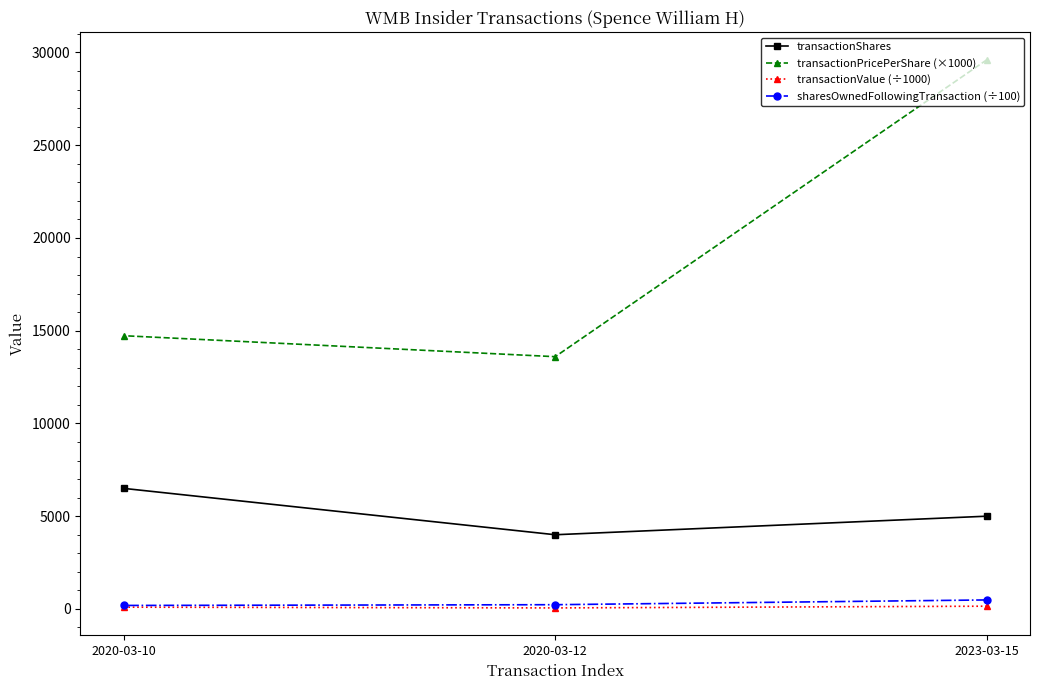

What is the spread (max minus min) of values at 2020-03-12?

13545.6